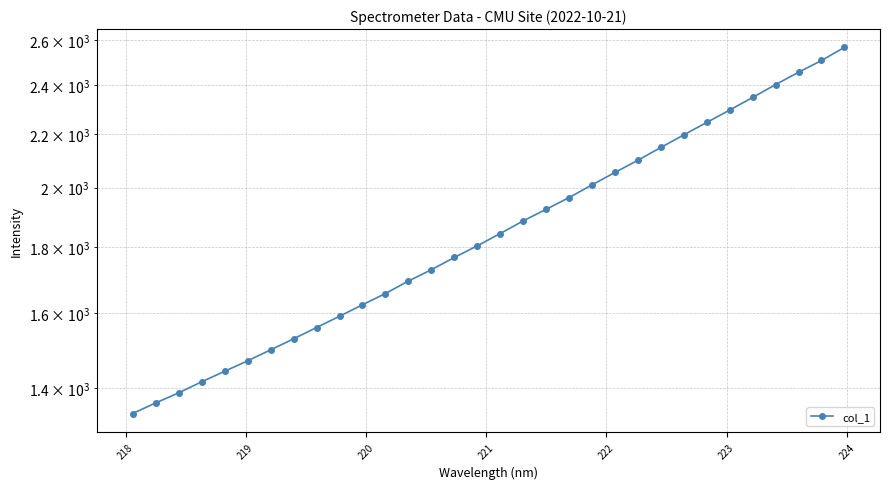

Is this an area chart (filled region under the line)?

No